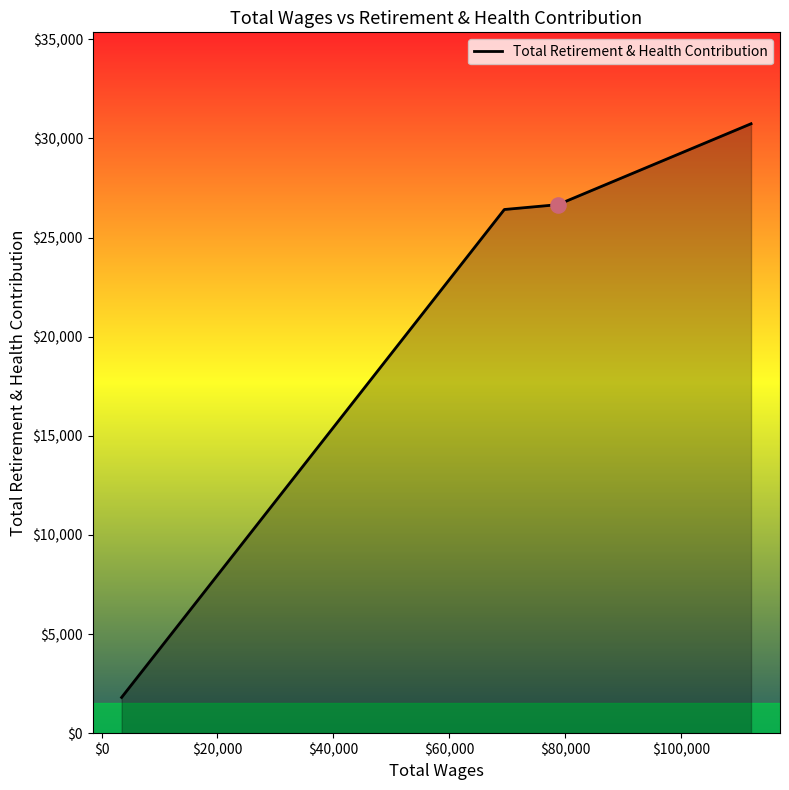

What is the greatest value displayed?

30741